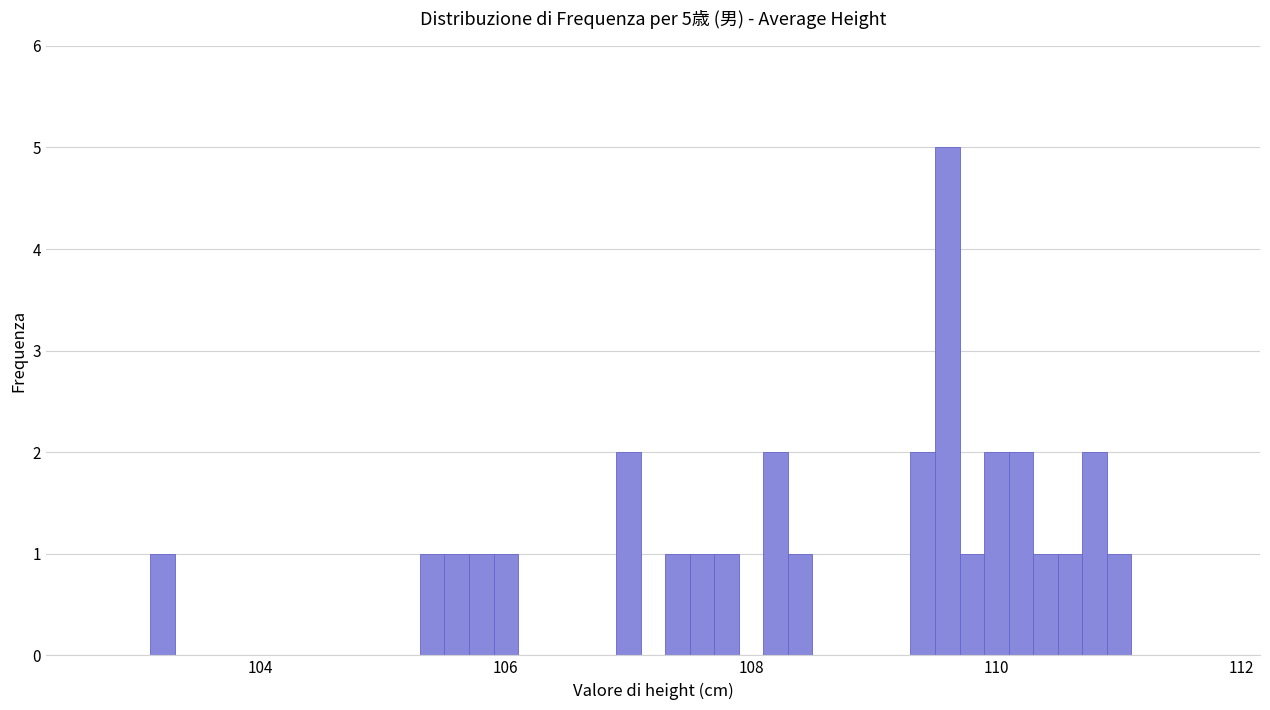

Around what value on the x-axis is the tallest bar? Give the approximate position of its centre, as read against the axis.

109.6